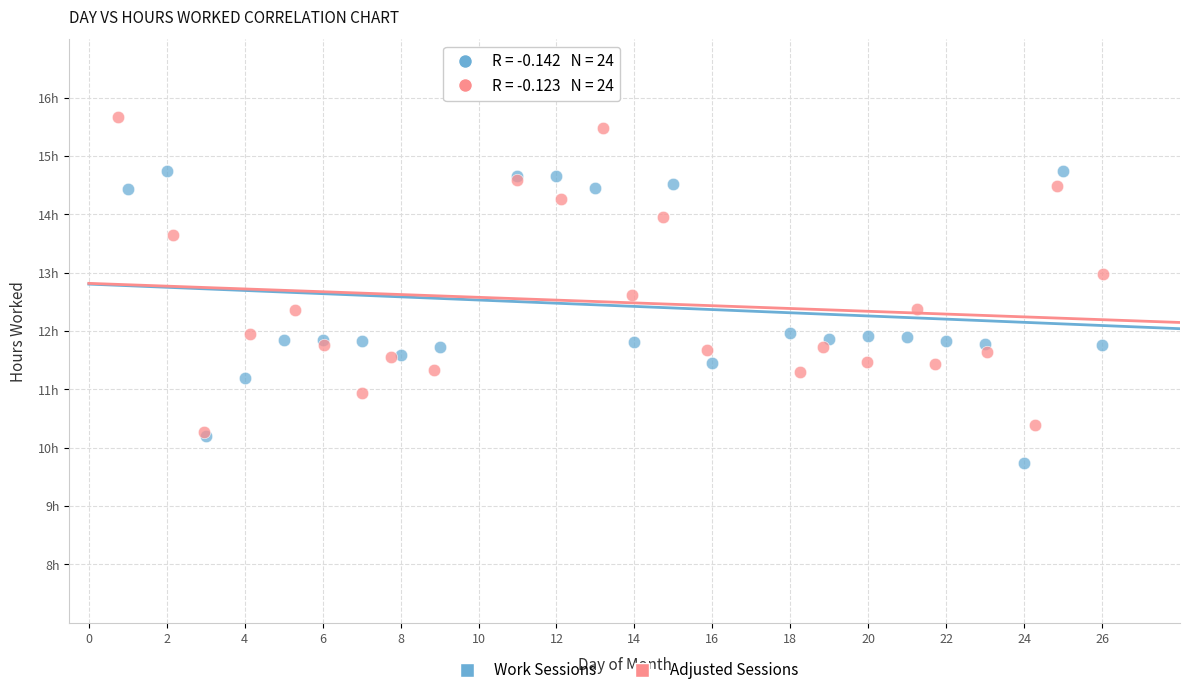

What are all the series names shown in the legend?

Work Sessions, Adjusted Sessions